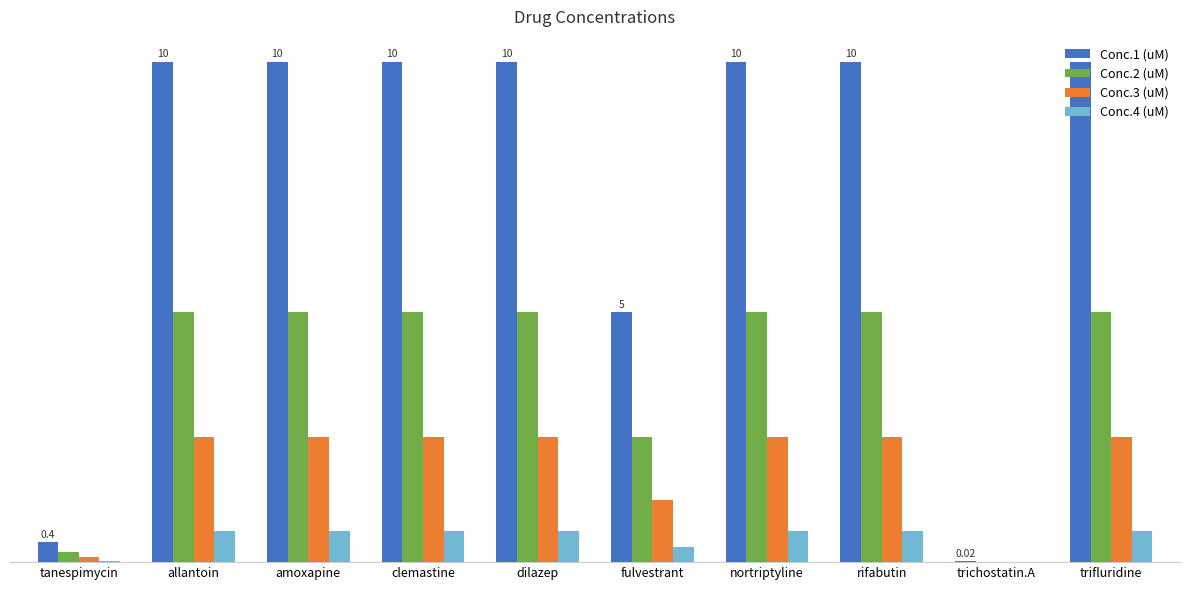

What is the approximate value of Conc.4 (uM) at trifluridine?

0.6